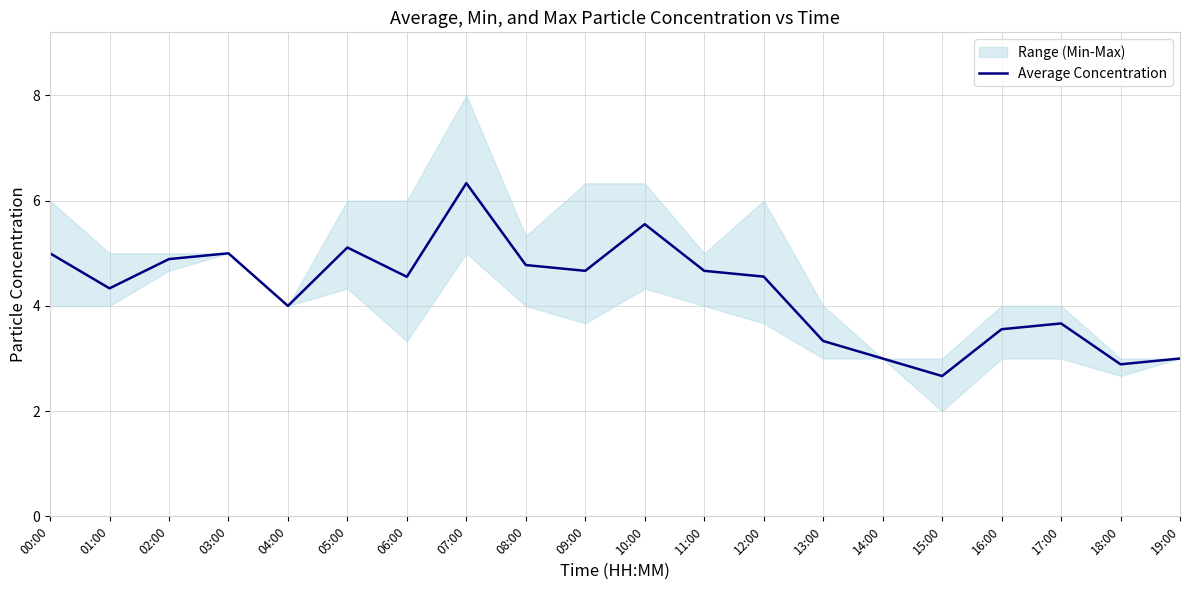

What is the difference between the values at 10:00 and 09:00?

0.9